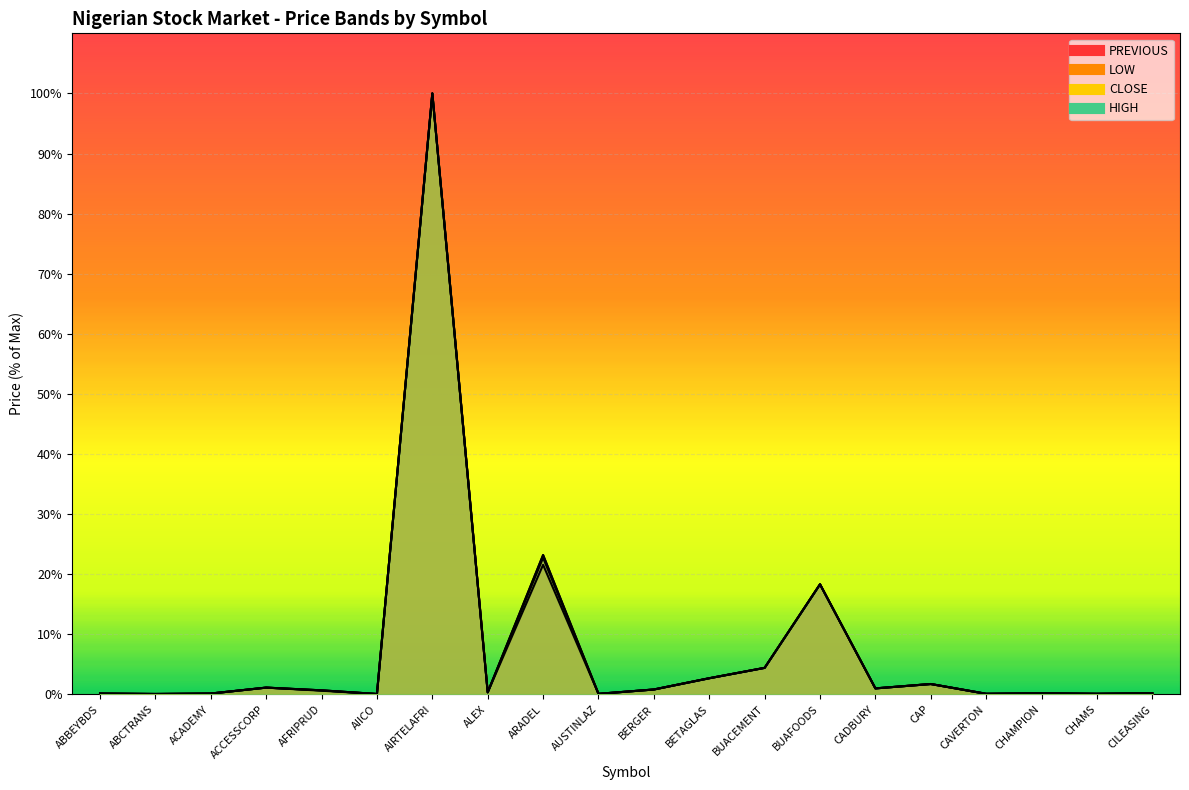

What is the value of the HIGH point at the 15th from the left?

1.0